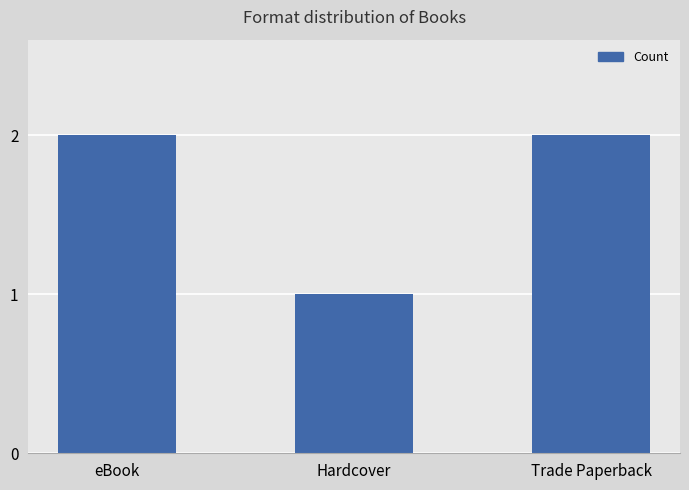

What is the change in value from Hardcover to Trade Paperback?

+1